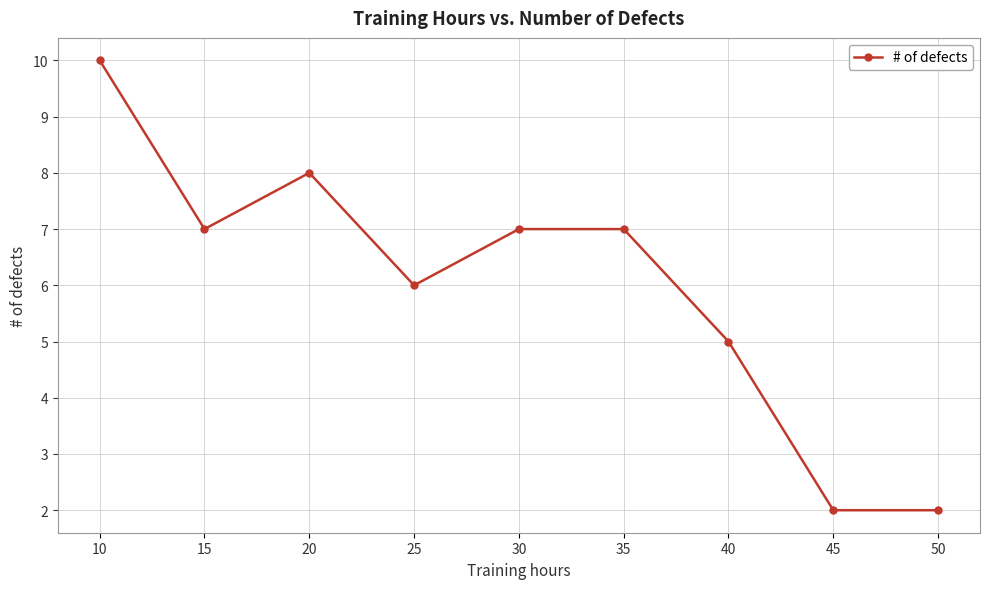

What is the average value?

6